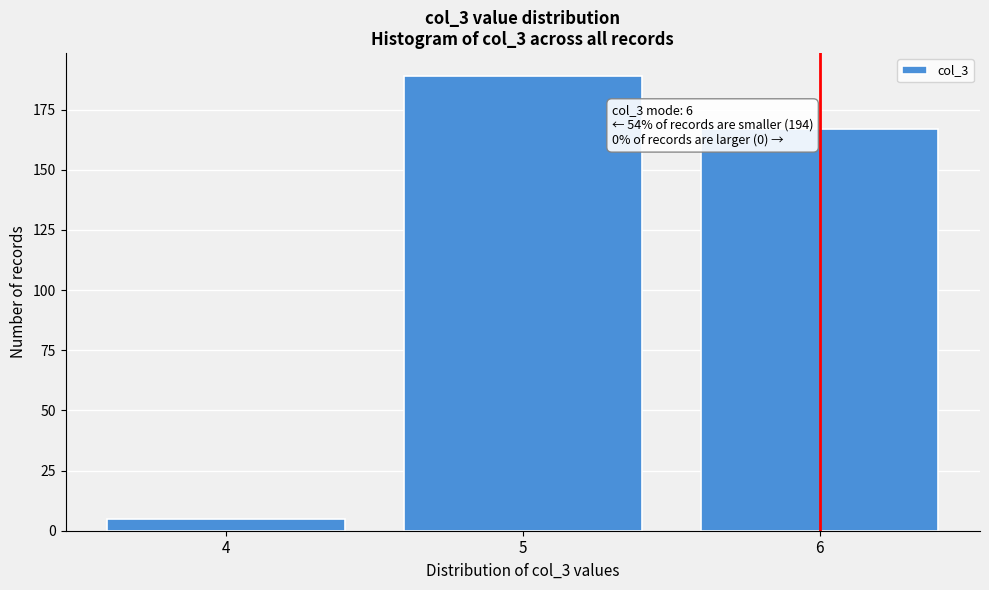

Reading left to right, what are all the values shown in this chart?

4=5	5=189	6=167